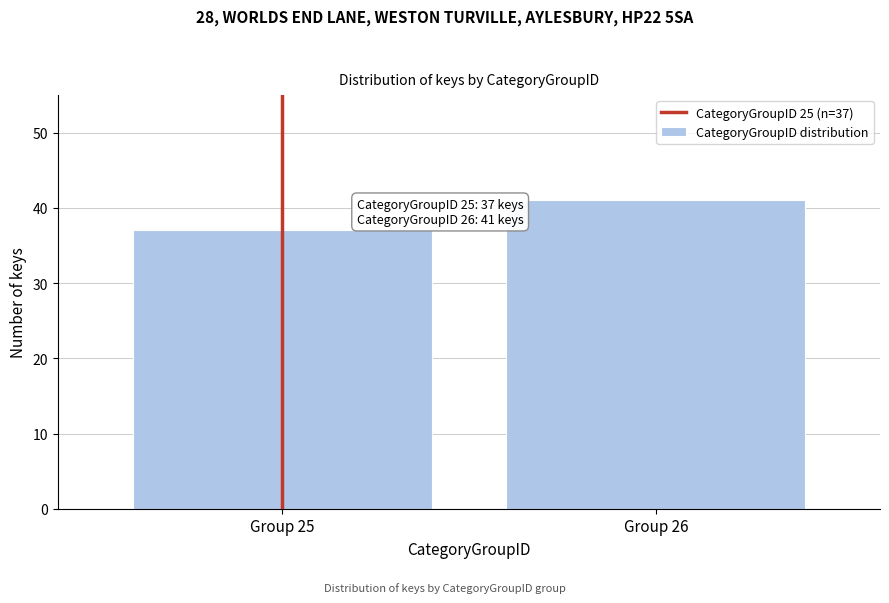

Reading left to right, transcribe all the data shown in this chart.

Group 25=37	Group 26=41